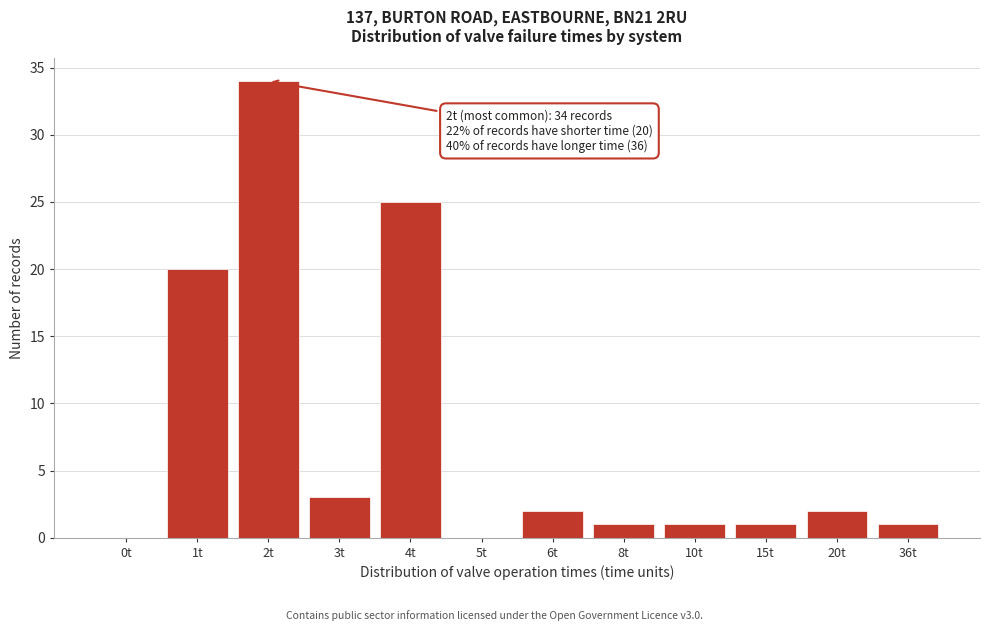

Reading right to left, extract all data points from this chart.

36t=1	20t=2	15t=1	10t=1	8t=1	6t=2	5t=0	4t=25	3t=3	2t=34	1t=20	0t=0